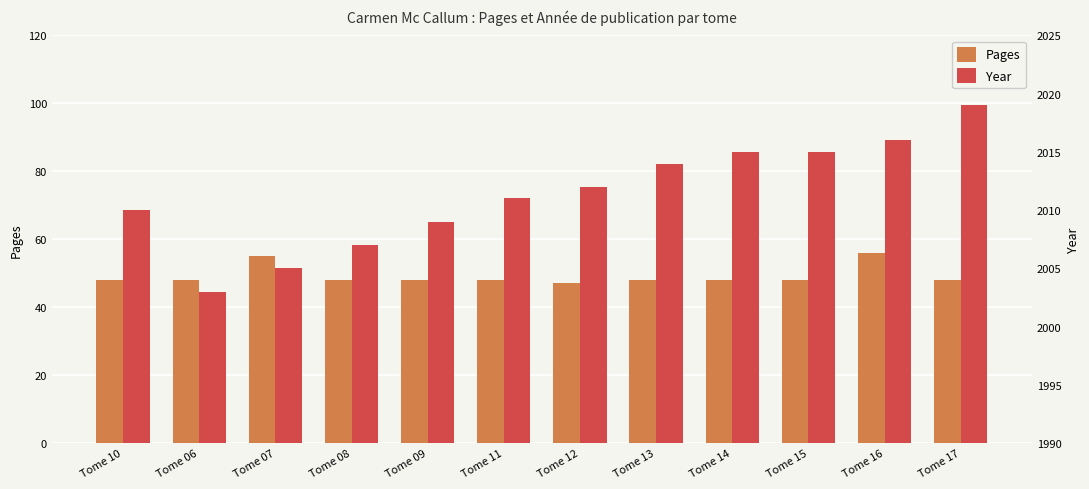

What are all the series names shown in the legend?

Pages, Year